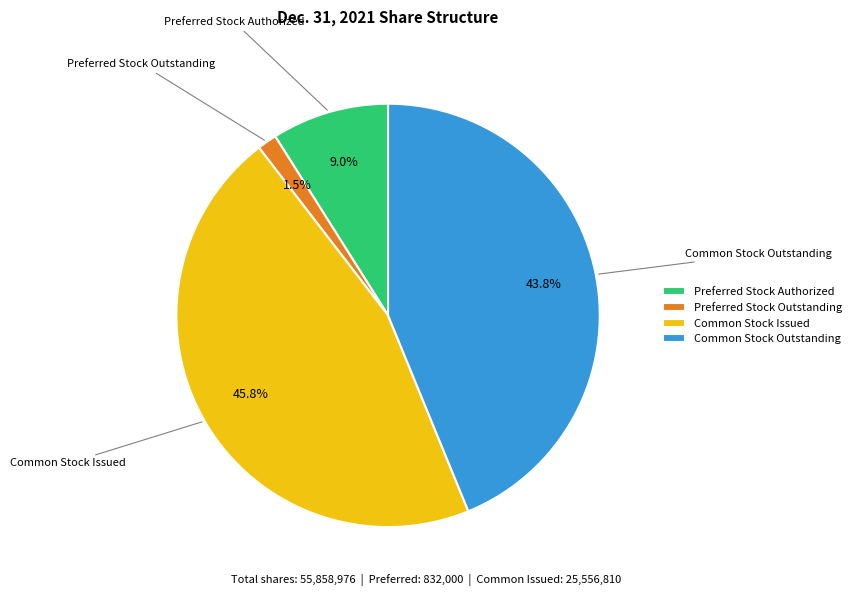

Is it true that Preferred Stock Outstanding is 11% of the pie?

False